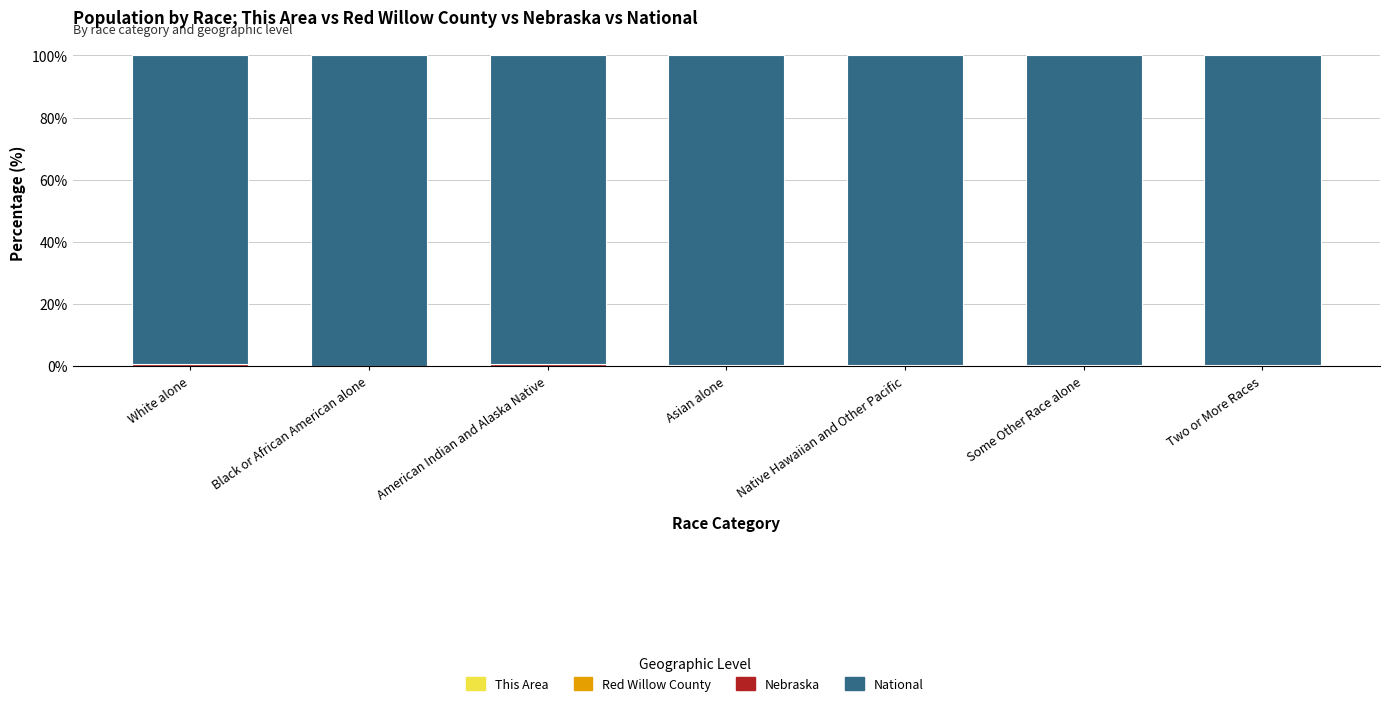

The National series shows 99.6 at Two or More Races. True or false?

True